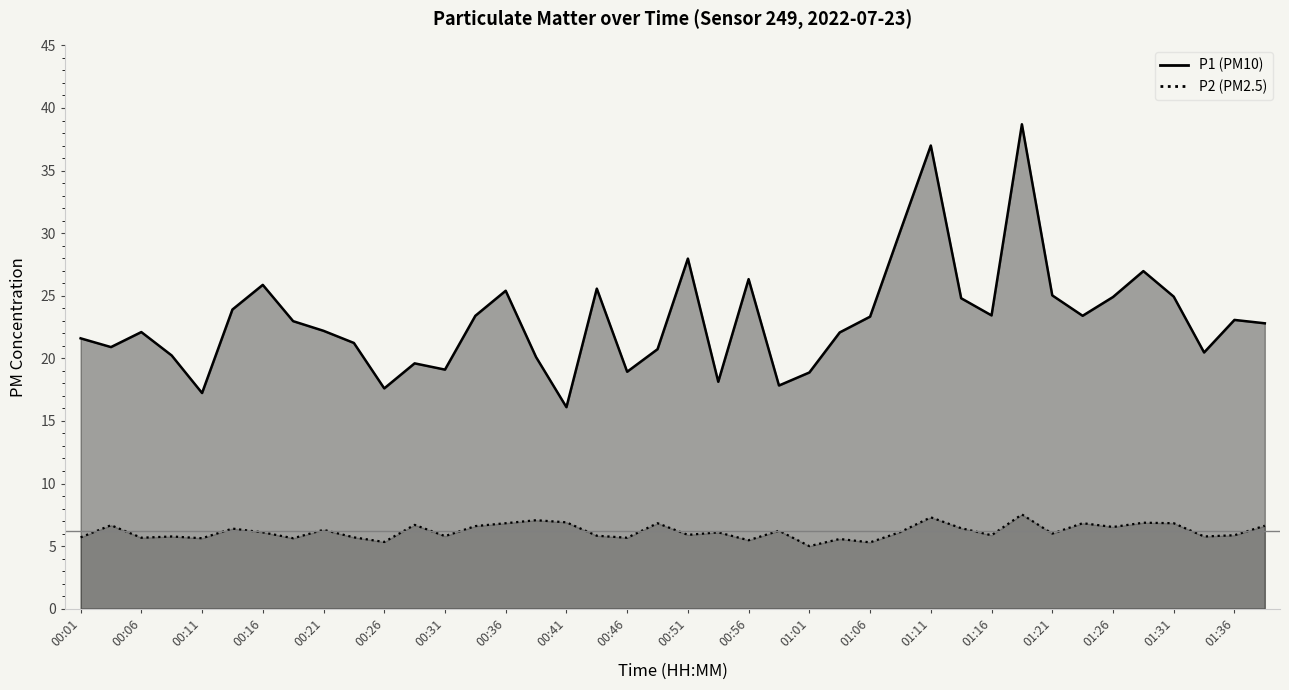

What is the difference between the highest and lowest values at 00:31?

13.3